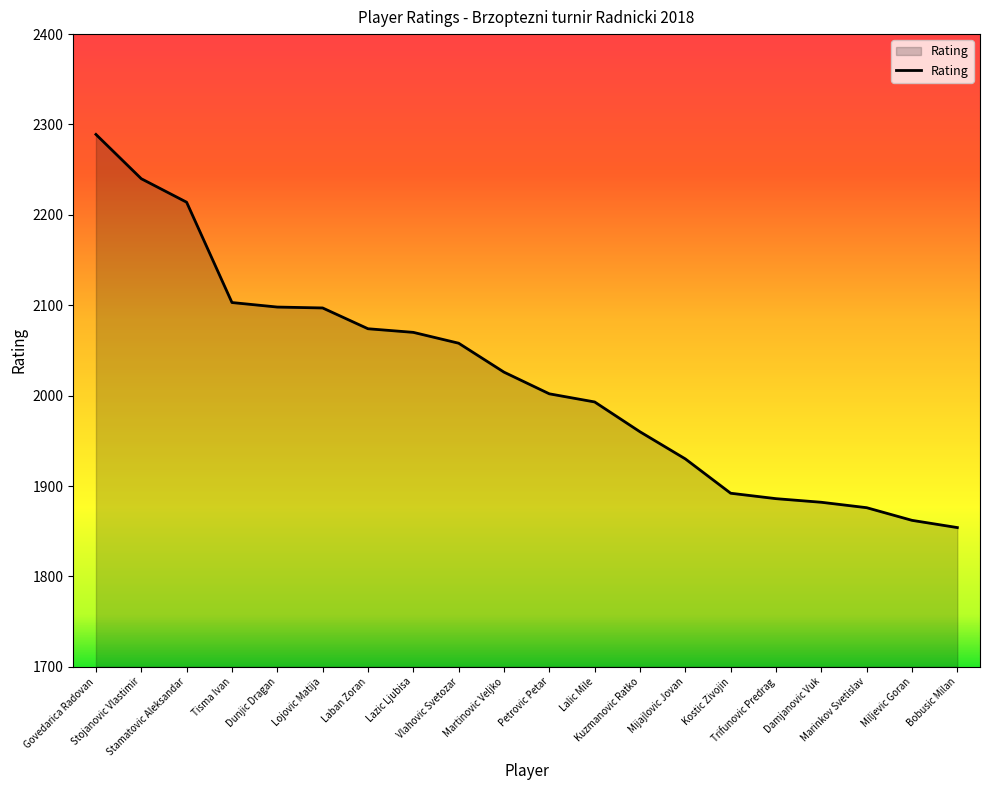

What is the difference between the maximum and minimum values?

435